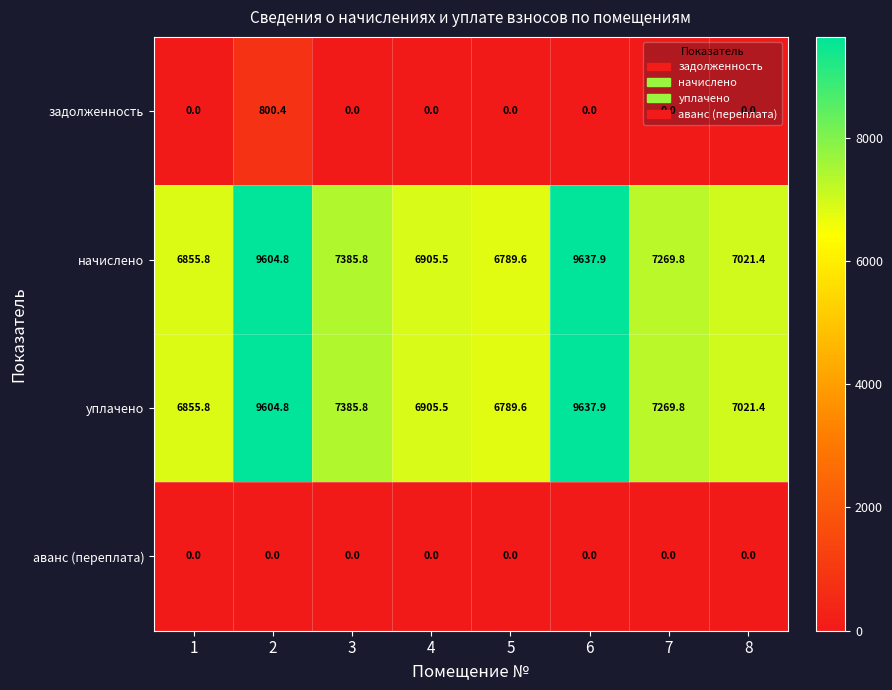

What is the difference between the highest and lowest values at 2?

9604.8